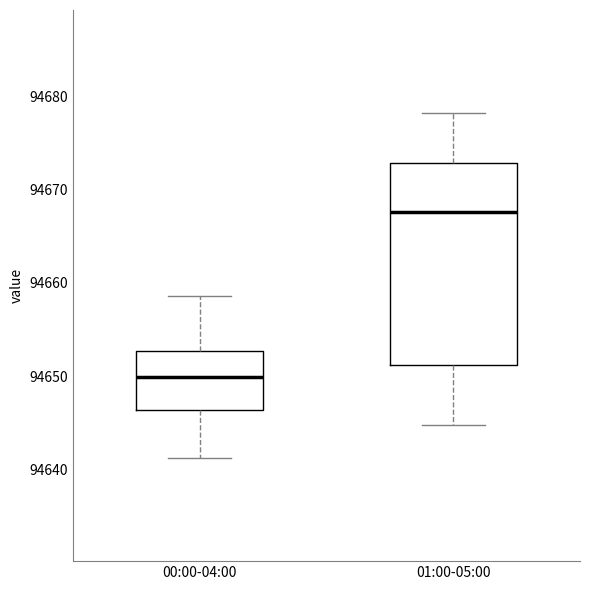

Reading left to right, transcribe this box plot: for each box, give where its median line is, the range the box spans, and where its two whiskers end, as read against the y-axis. The values are not printed on the chart, so give them approximately, as read against the axis.

00:00-04:00: median 94650, box 94646 to 94653, whiskers 94641 to 94659
01:00-05:00: median 94668, box 94651 to 94673, whiskers 94645 to 94678